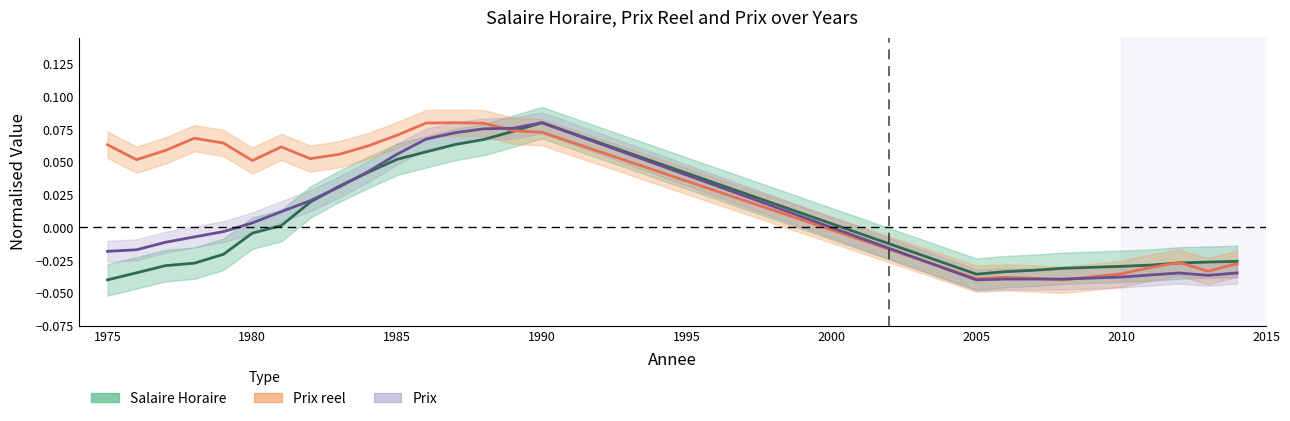

What is the difference between the maximum and minimum values in the Prix series?

0.1